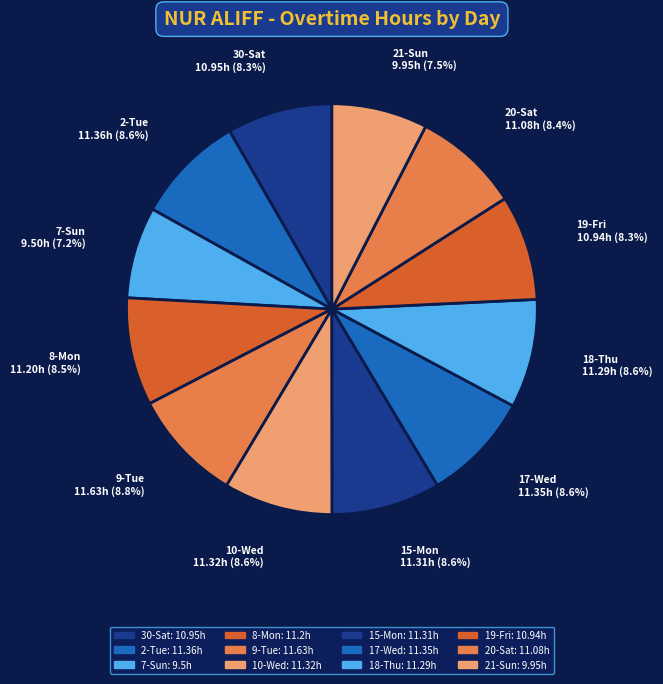

Is there a majority slice in this chart?

No